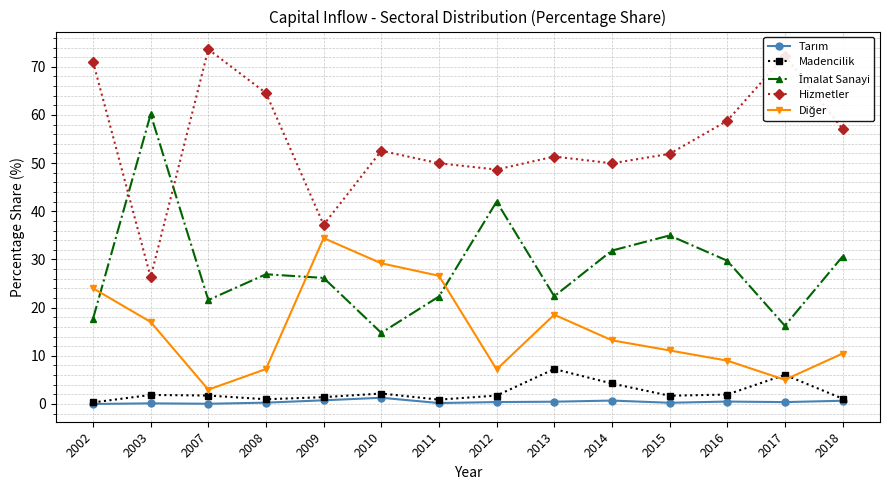

What is the difference between the highest and lowest values at 2011?

49.8